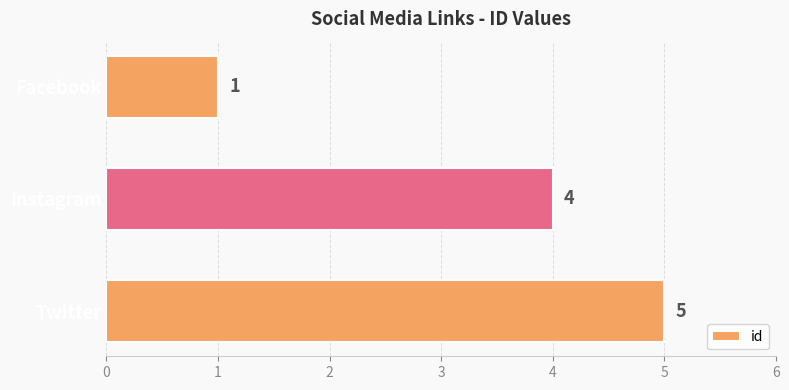

Does the chart contain any negative values?

No